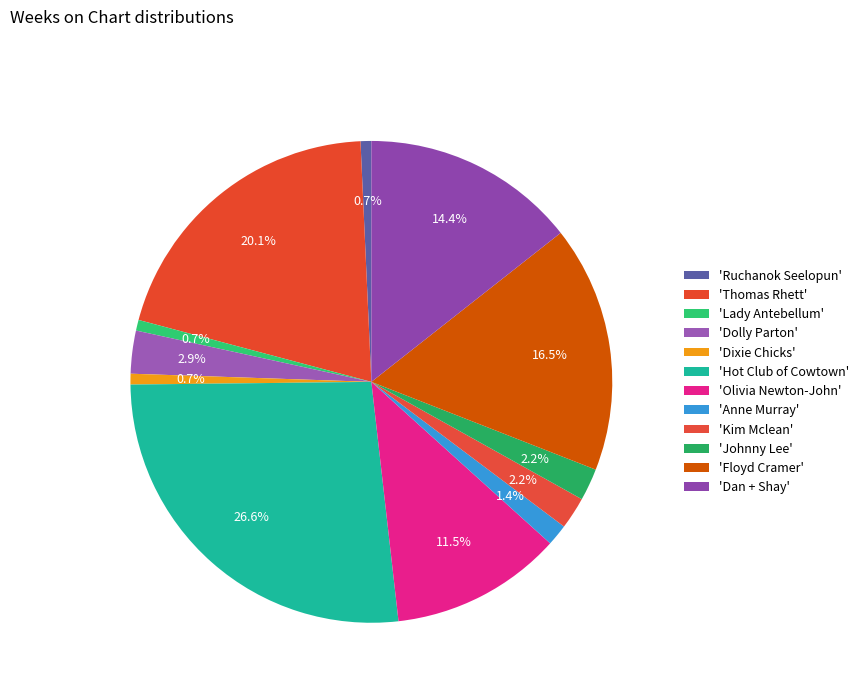

To the nearest percent, what is the difference between the largest and smallest slice percentages?

26%